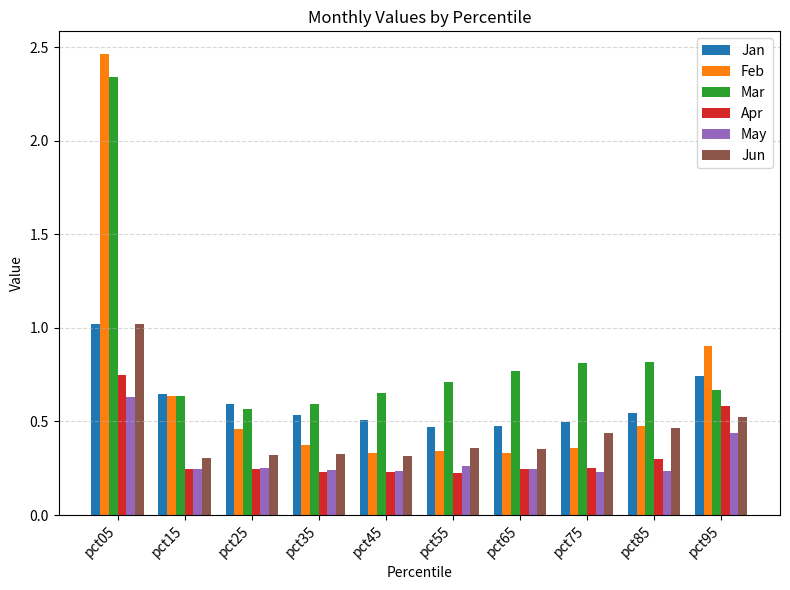

Is it true that Jan equals 1.2 at pct95?

False